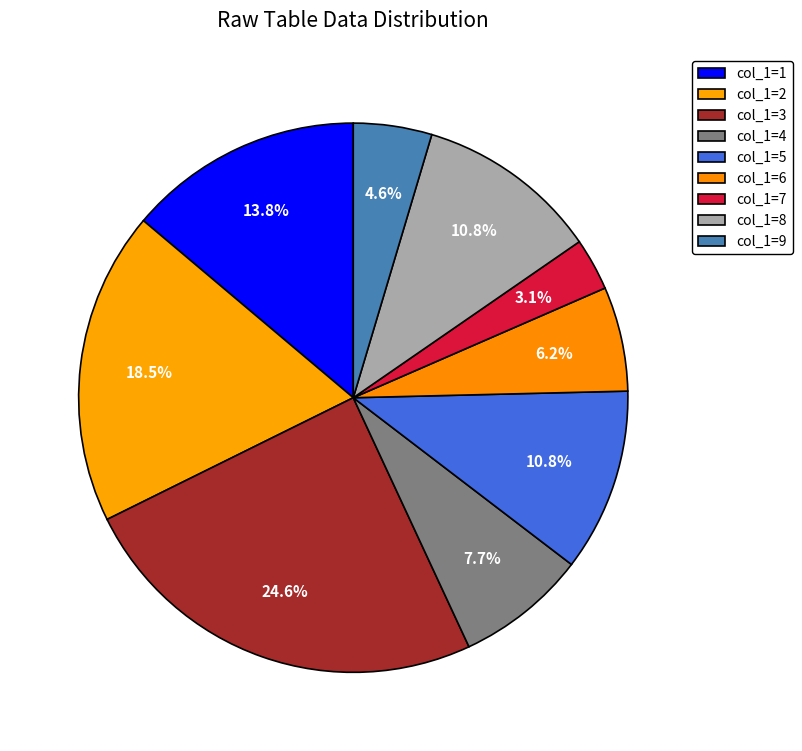

How many slices are in this pie chart?

9